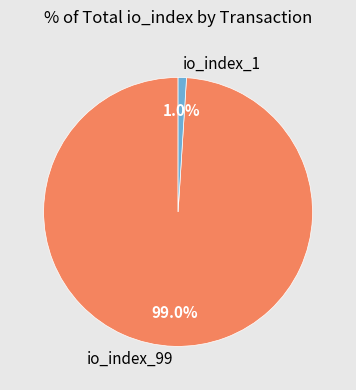

Which category accounts for the majority?

io_index_99